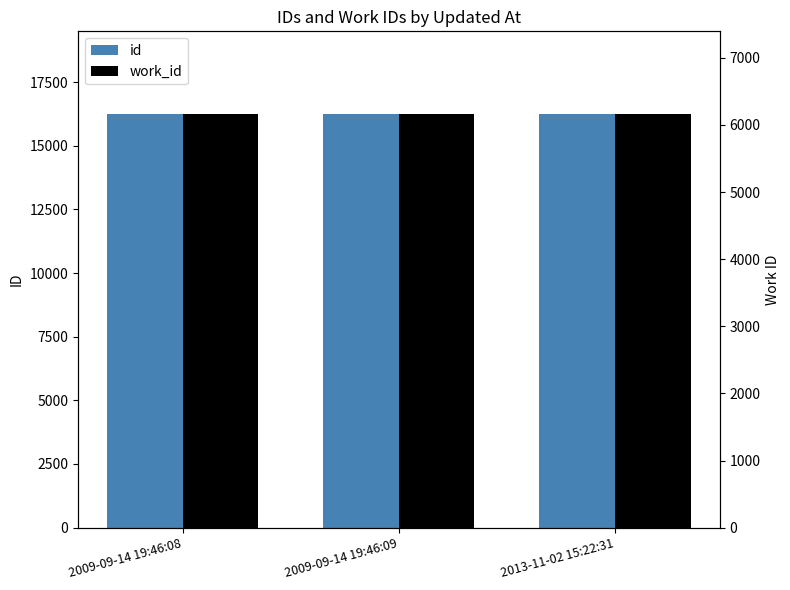

Which category has the lowest value in the work_id series?

2009-09-14 19:46:08